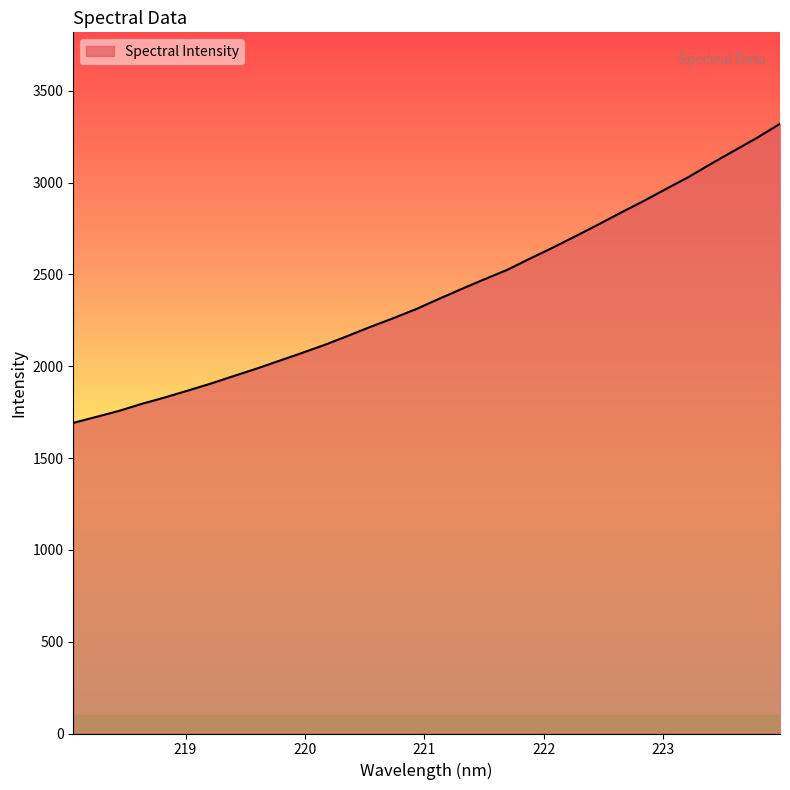

What is the smallest value displayed?

1691.8